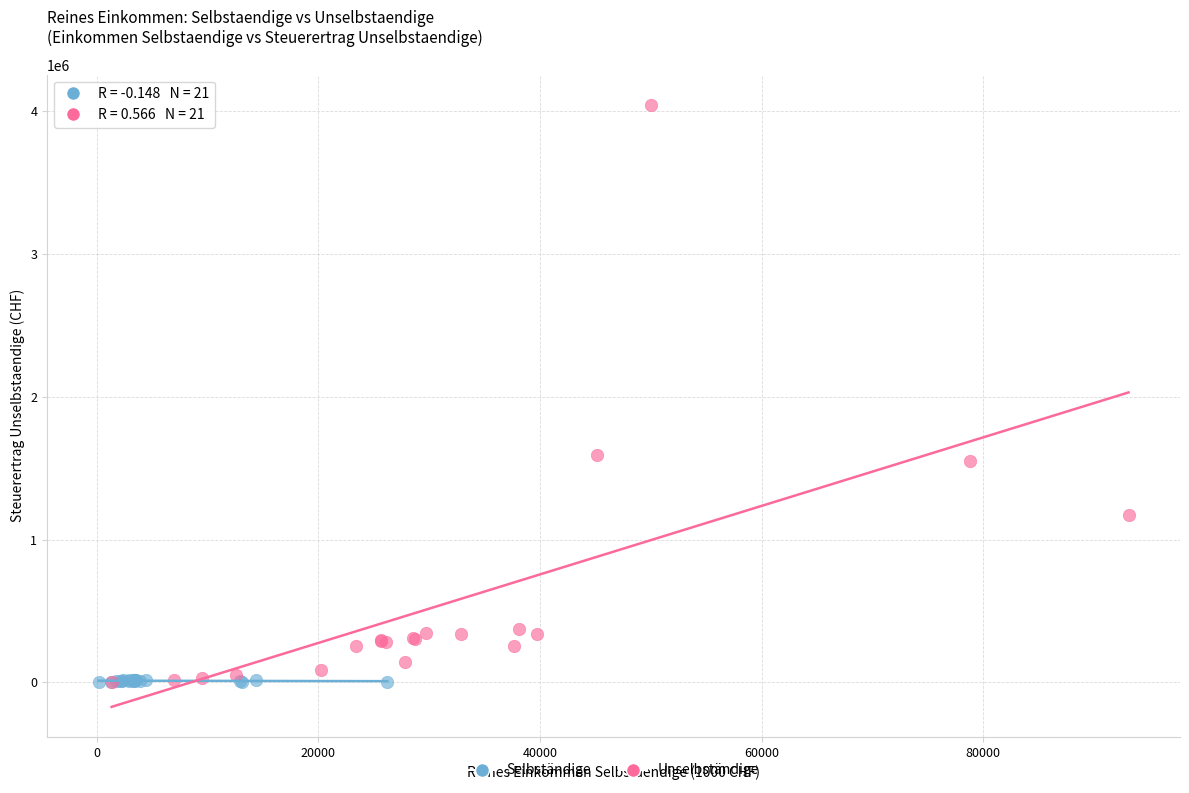

What are all the series names shown in the legend?

Selbständige, Unselbständige